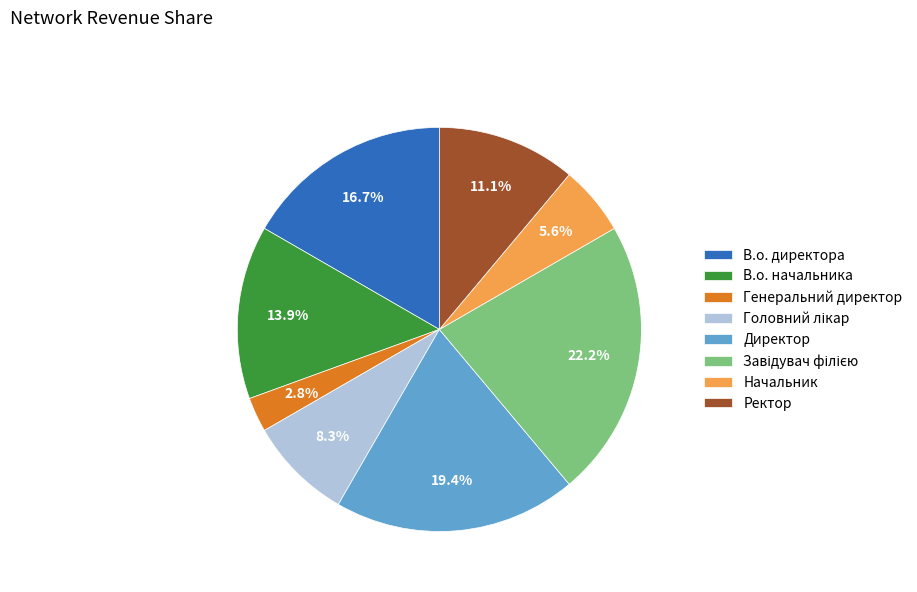

Between В.о. директора and Директор, which is larger?

Директор